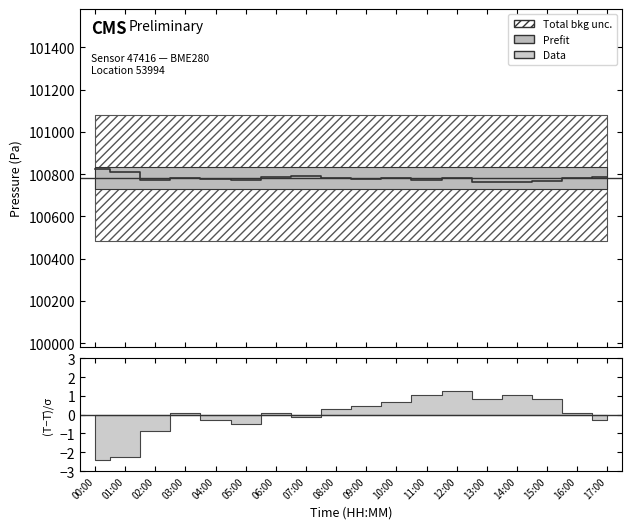

The value at 08:00 is 36947.7. True or false?

False